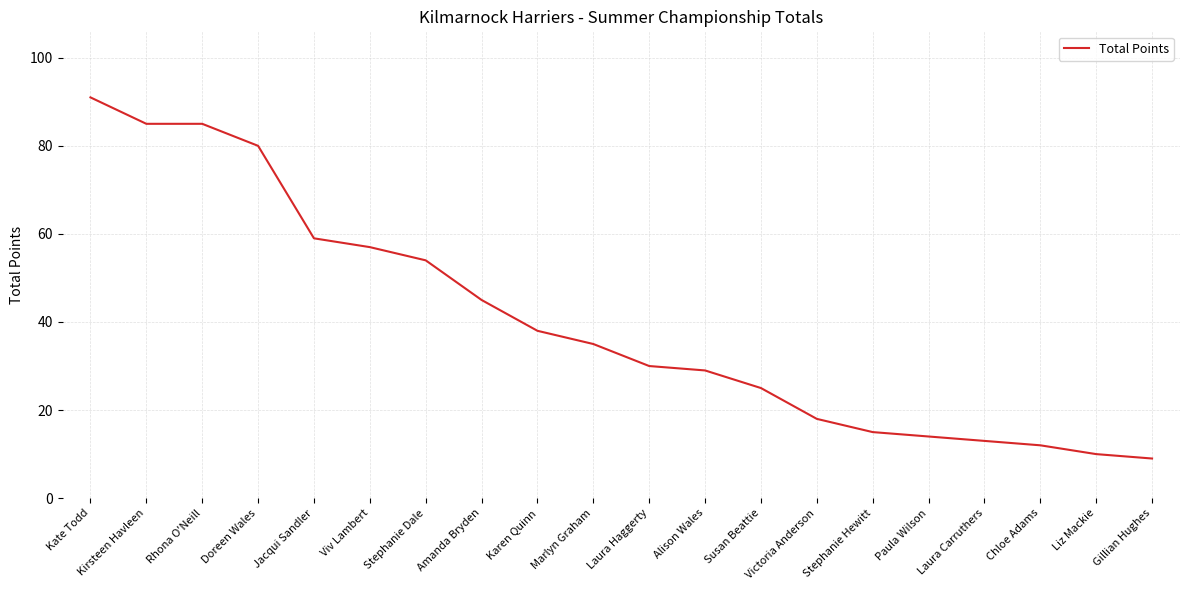

What is the sum of the values at Stephanie Hewitt and Kirsteen Havleen?

100